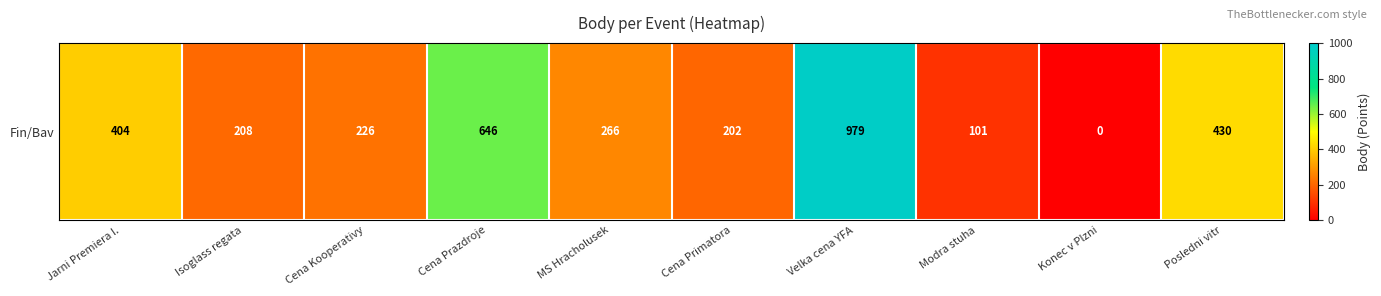

Count the number of values greater than 266.

4